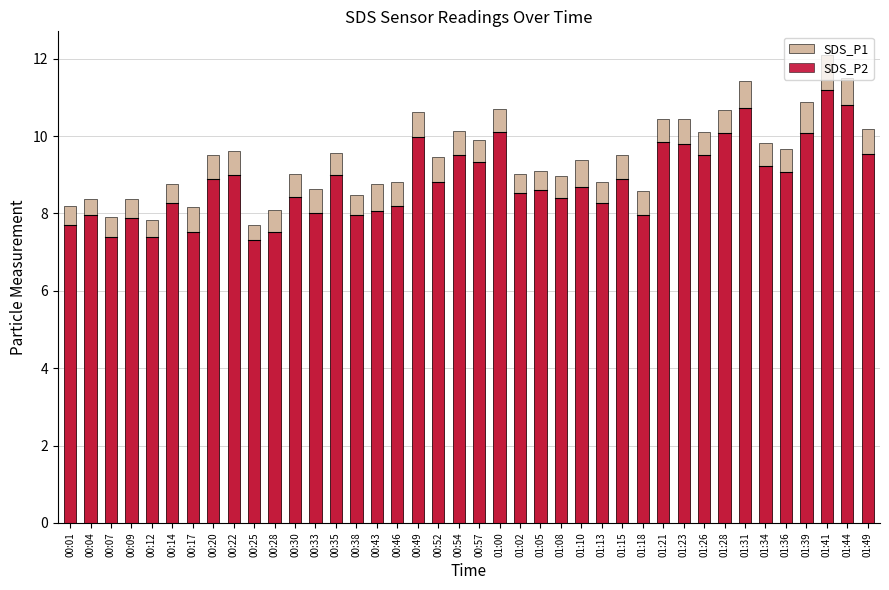

What is the sum of the SDS_P1 values at 00:38 and 01:34?

18.3